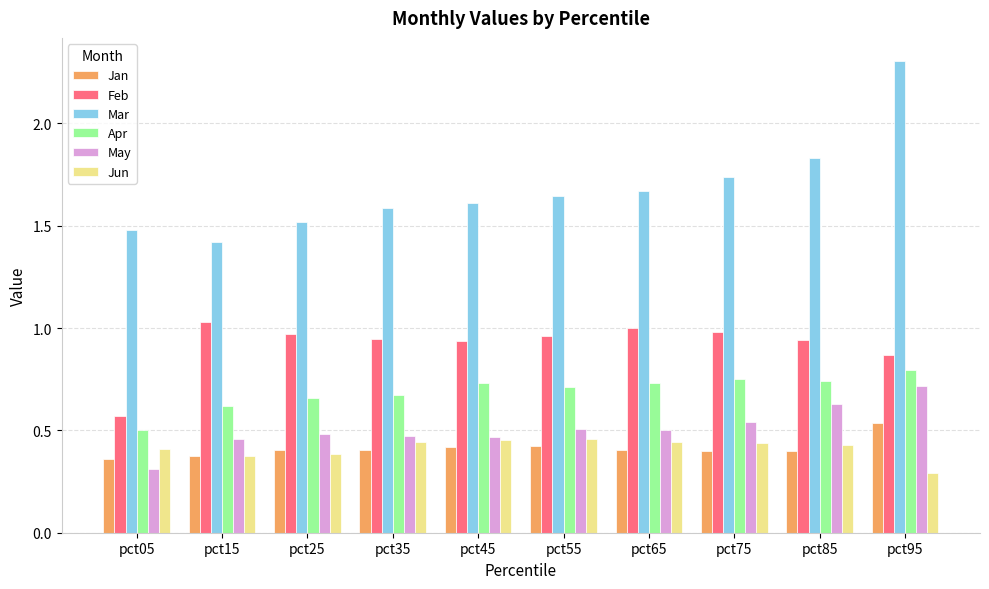

Between pct25 and pct95, which series saw the biggest shift?

Mar